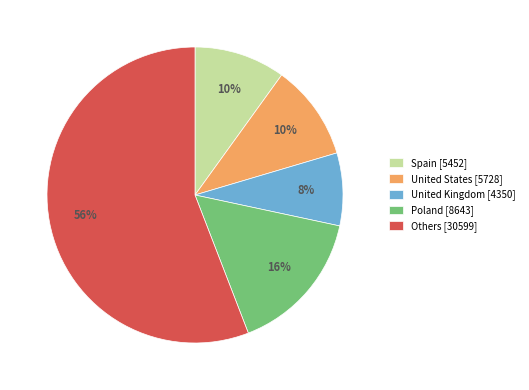

To the nearest percent, what is the combined percentage of United Kingdom and United States?

18%